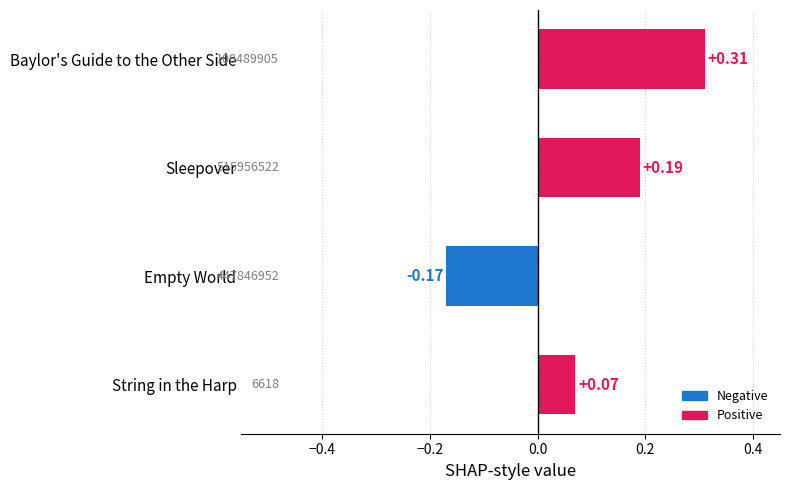

Rank the categories by value from highest to lowest.

Baylor's Guide to the Other Side, Sleepover, String in the Harp, Empty World